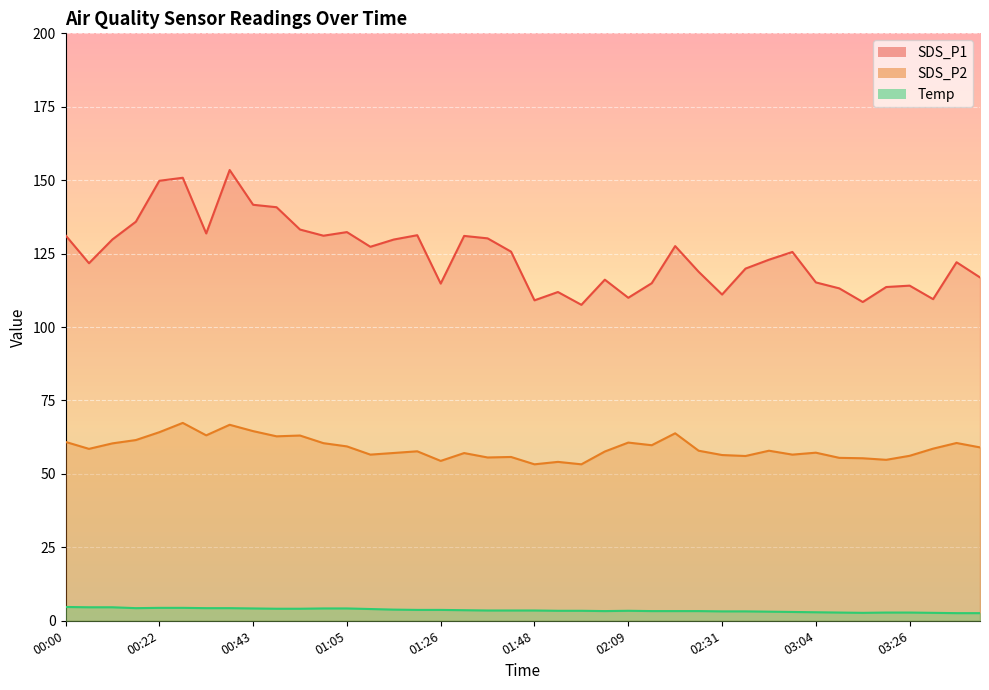

What is the label of the 1st point from the right?

03:42